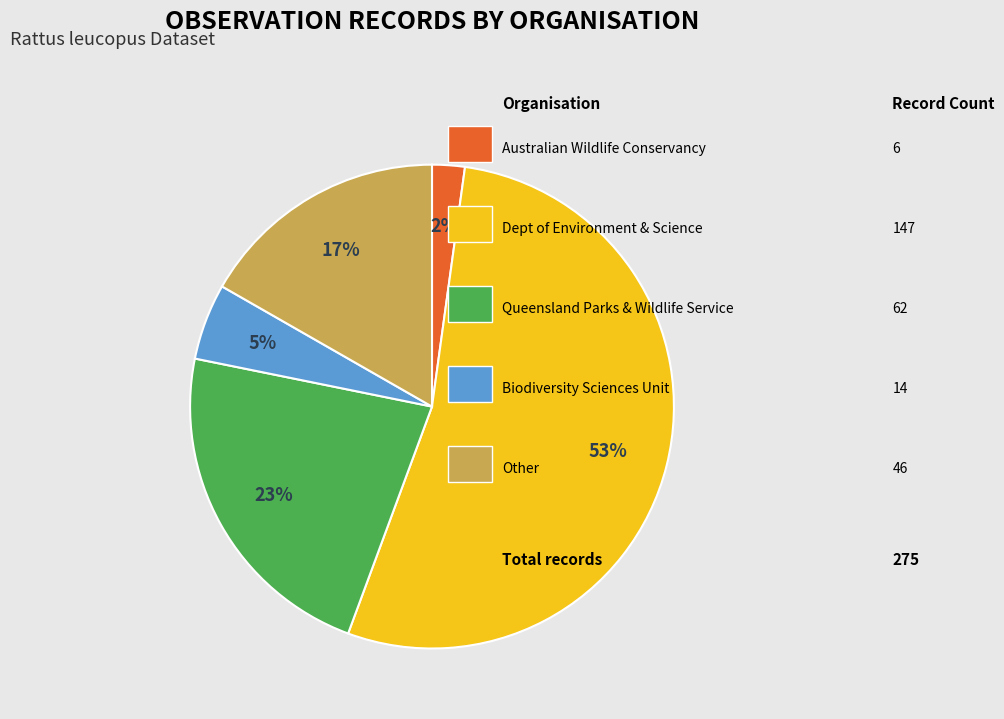

To the nearest percent, what is the average slice percentage?

20%